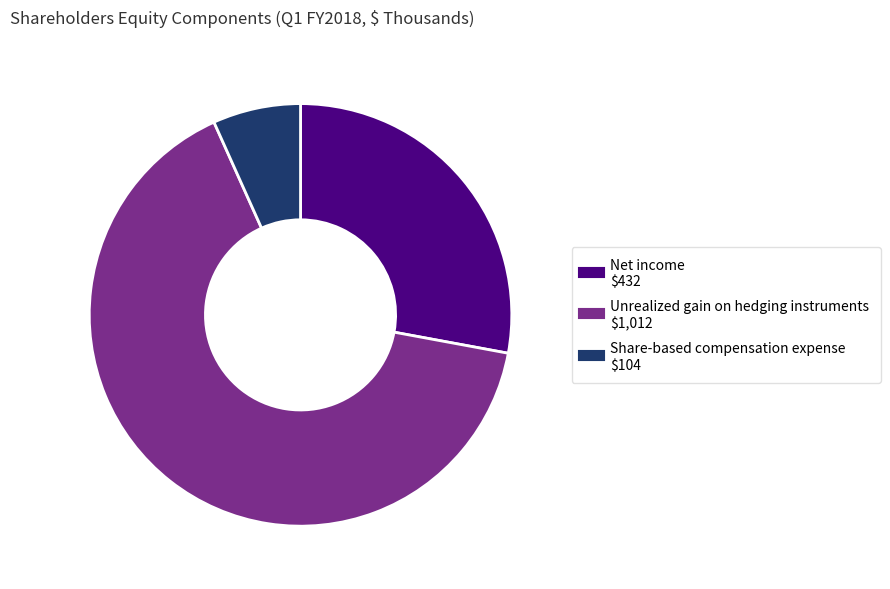

How many segments does this pie chart have?

3